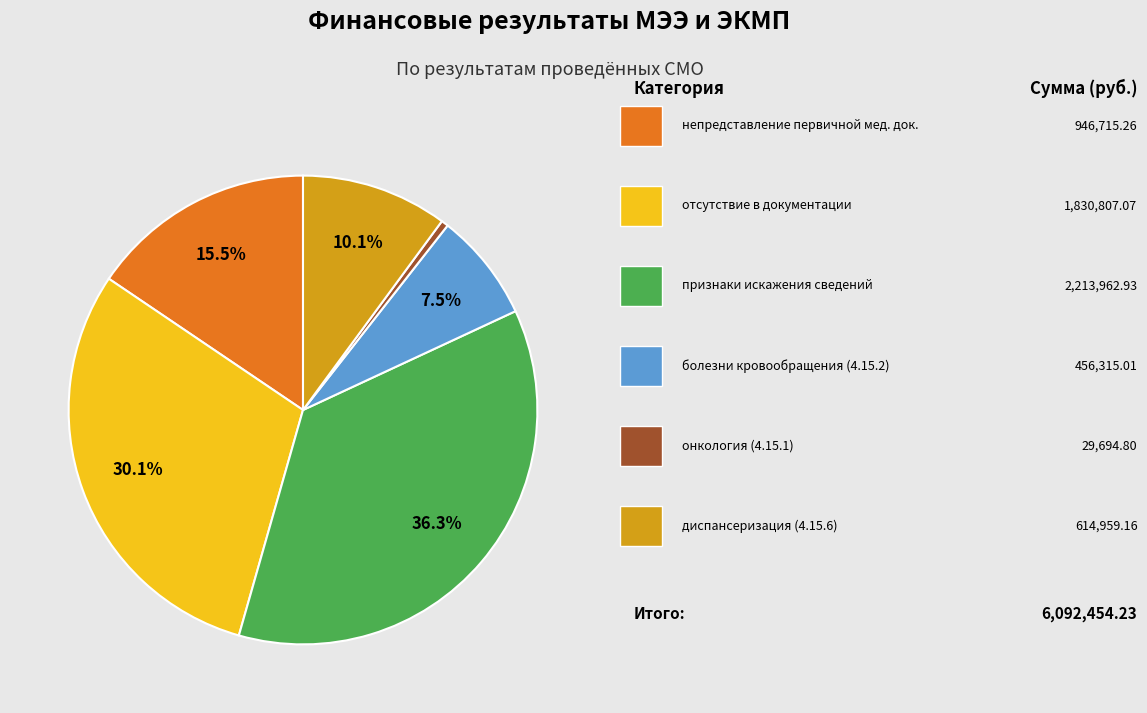

Does any single category account for the majority?

No